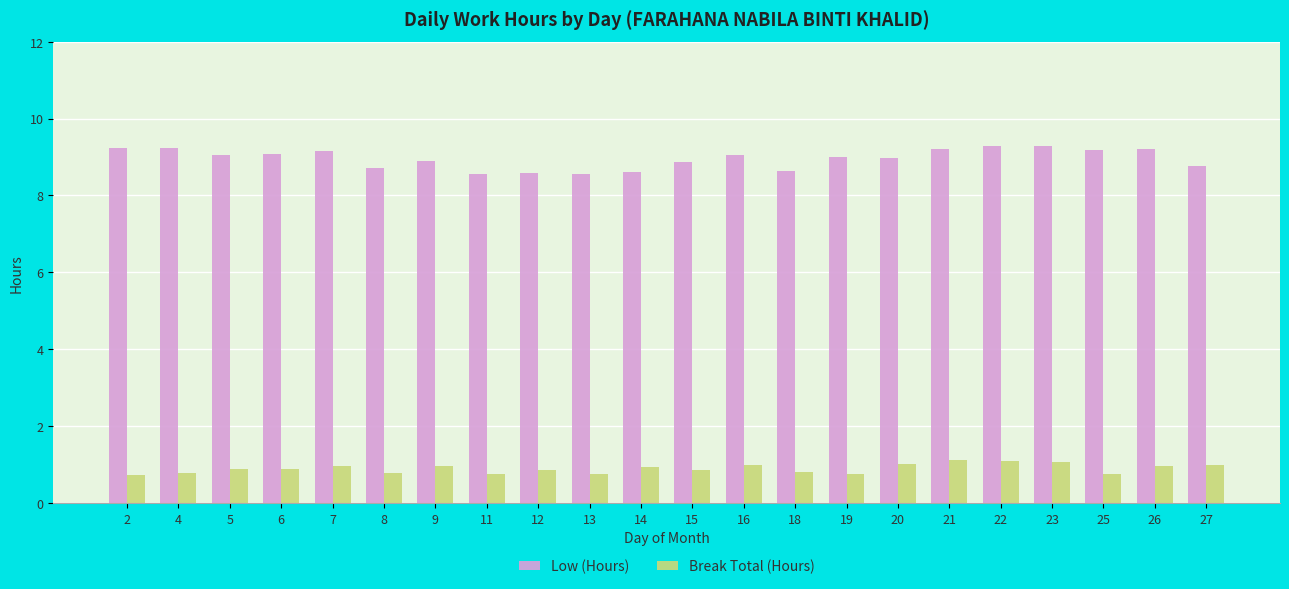

What is the minimum value shown in the chart?

0.7